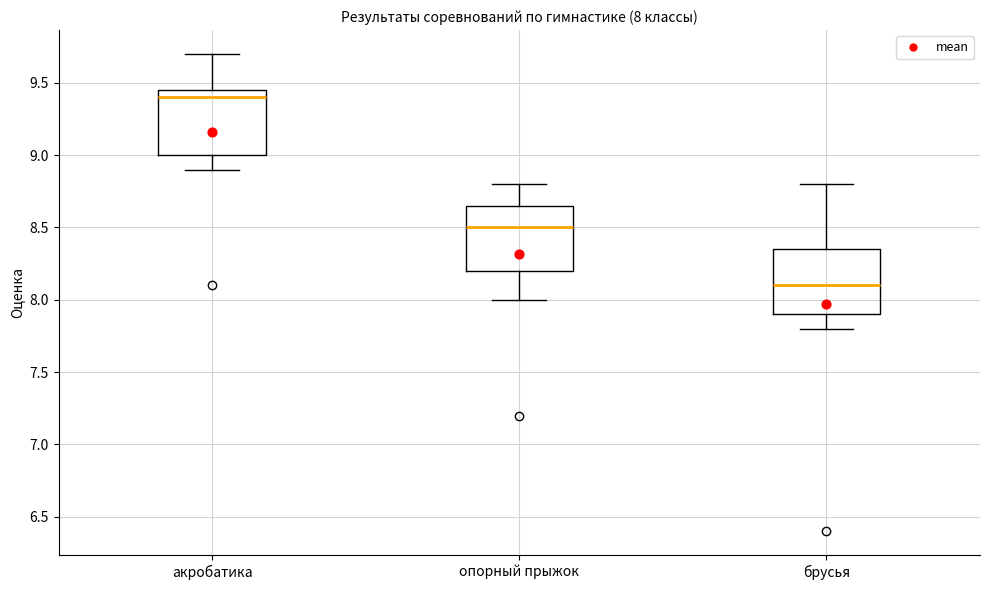

Which box has the highest median line?

акробатика